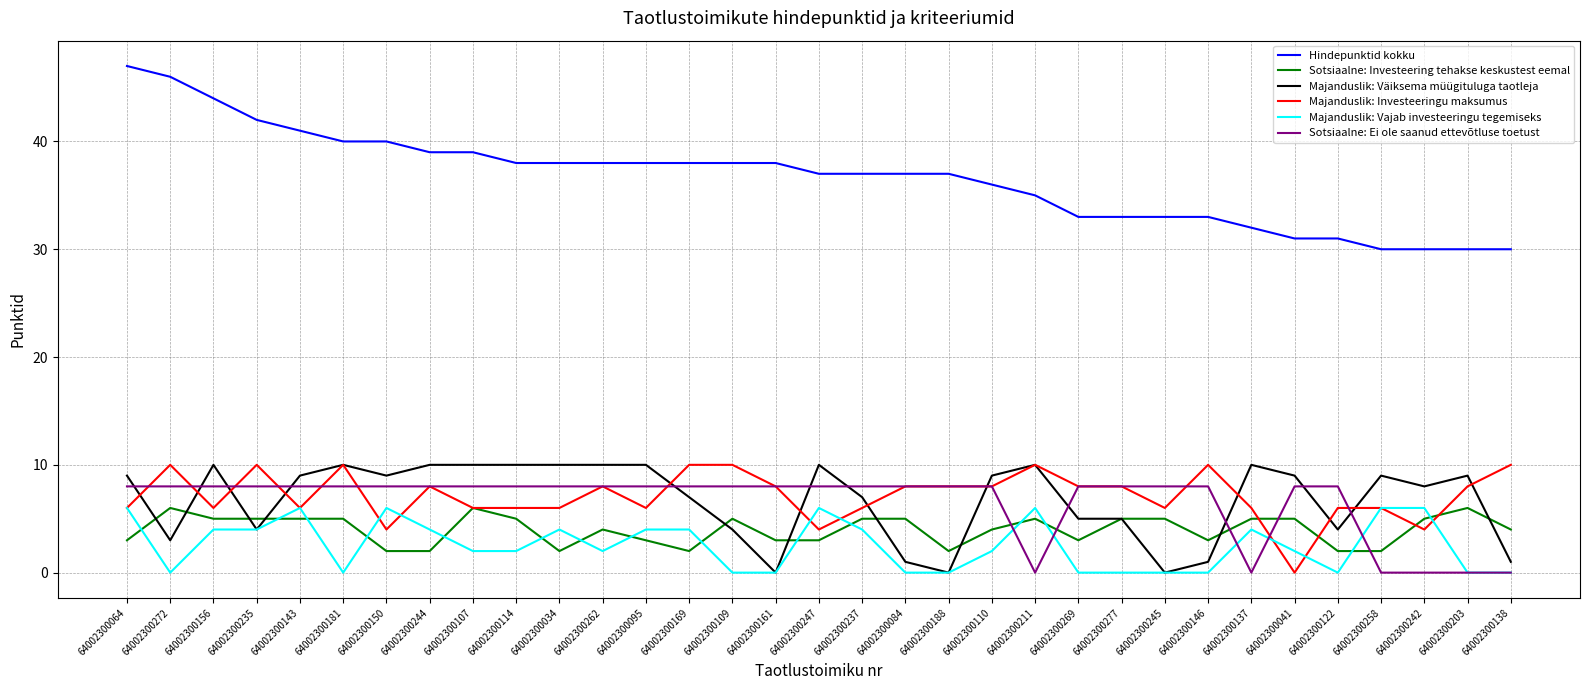

Reading right to left, extract all data points from this chart.

Hindepunktid kokku: 30	30	30	30	31	31	32	33	33	33	33	35	36	37	37	37	37	38	38	38	38	38	38	38	39	39	40	40	41	42	44	46	47
Sotsiaalne: Investeering tehakse keskustest eemal: 4	6	5	2	2	5	5	3	5	5	3	5	4	2	5	5	3	3	5	2	3	4	2	5	6	2	2	5	5	5	5	6	3
Majanduslik: Väiksema müügituluga taotleja: 1	9	8	9	4	9	10	1	0	5	5	10	9	0	1	7	10	0	4	7	10	10	10	10	10	10	9	10	9	4	10	3	9
Majanduslik: Investeeringu maksumus: 10	8	4	6	6	0	6	10	6	8	8	10	8	8	8	6	4	8	10	10	6	8	6	6	6	8	4	10	6	10	6	10	6
Majanduslik: Vajab investeeringu tegemiseks: 0	0	6	6	0	2	4	0	0	0	0	6	2	0	0	4	6	0	0	4	4	2	4	2	2	4	6	0	6	4	4	0	6
Sotsiaalne: Ei ole saanud ettevõtluse toetust: 0	0	0	0	8	8	0	8	8	8	8	0	8	8	8	8	8	8	8	8	8	8	8	8	8	8	8	8	8	8	8	8	8